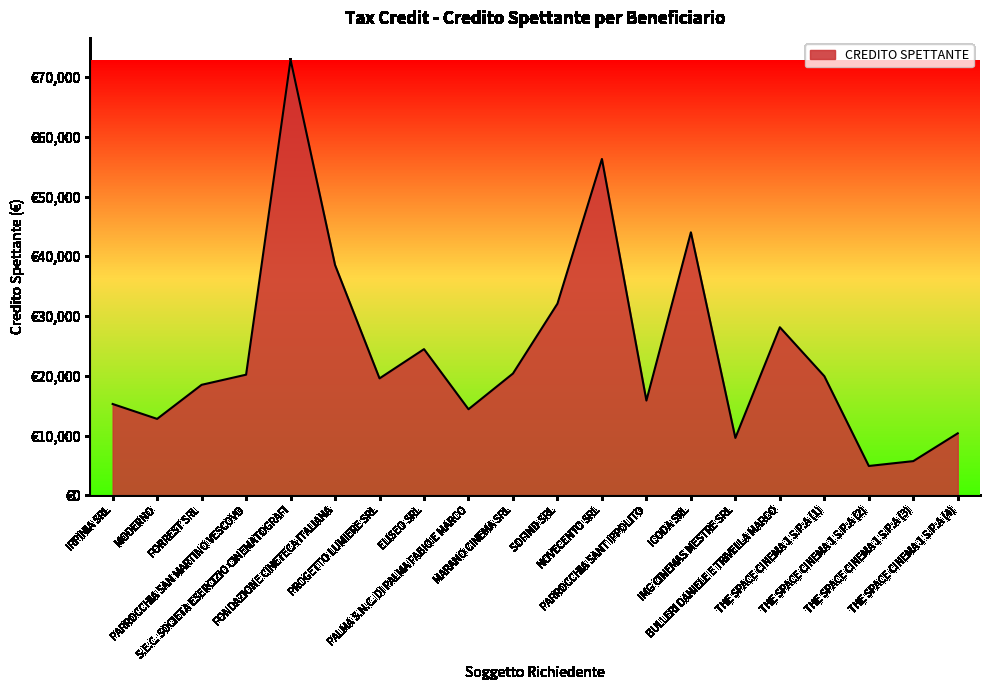

Does the chart have visible grid lines?

No